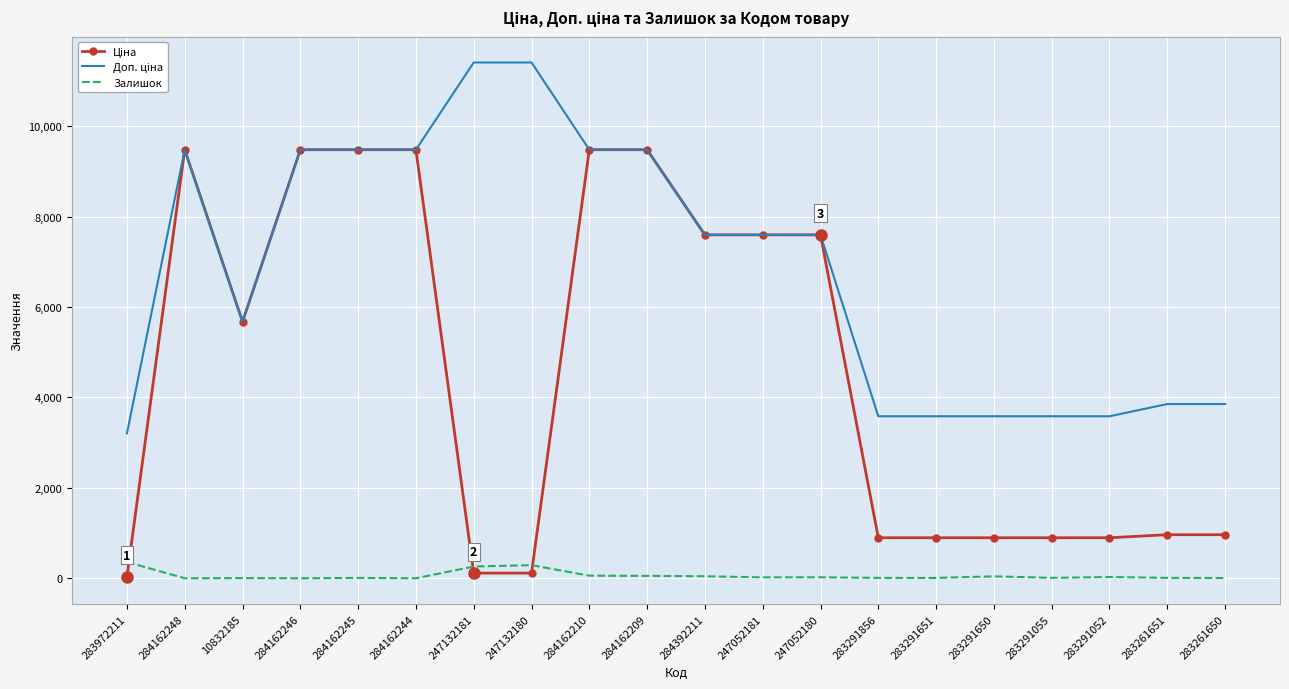

The Залишок series shows 0.0 at 284162246. True or false?

True